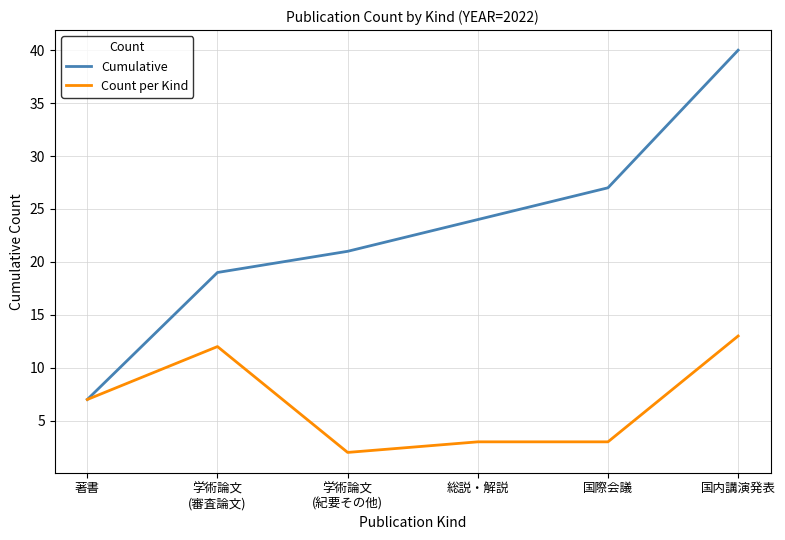

At which label is Count per Kind closest to 7?

著書